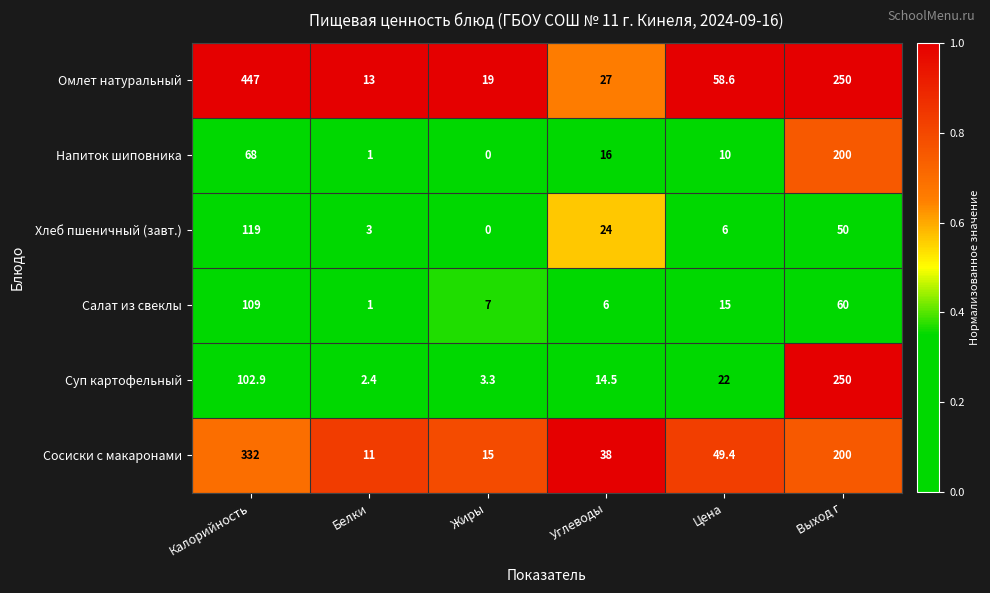

What is the difference between the maximum and second lowest values in the Салат из свеклы series?

103.0